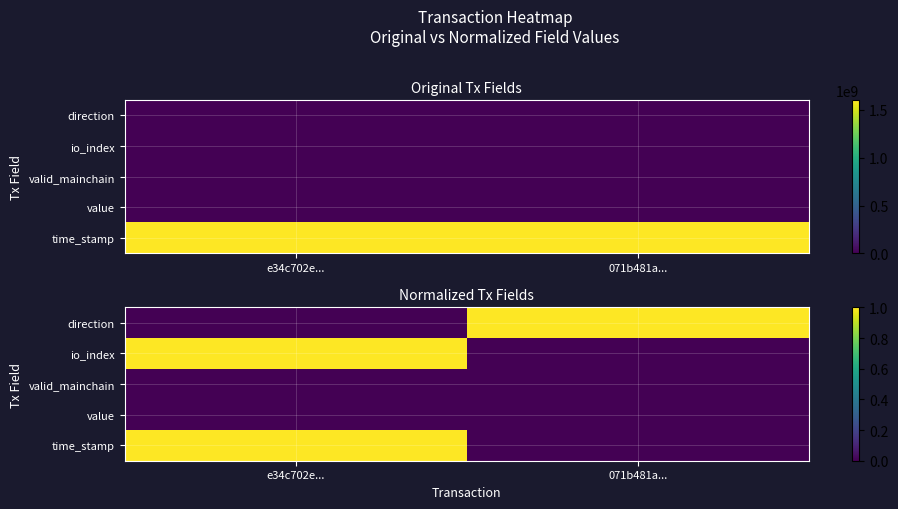

What is the greatest value displayed?

1